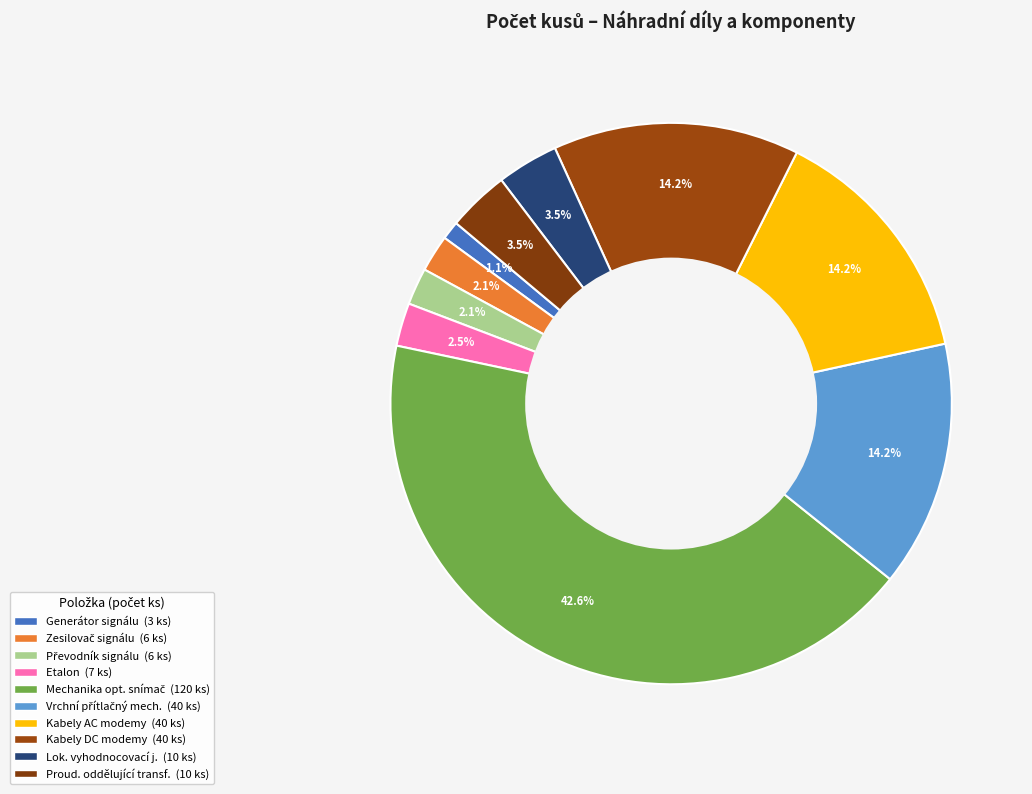

How many segments does this pie chart have?

10